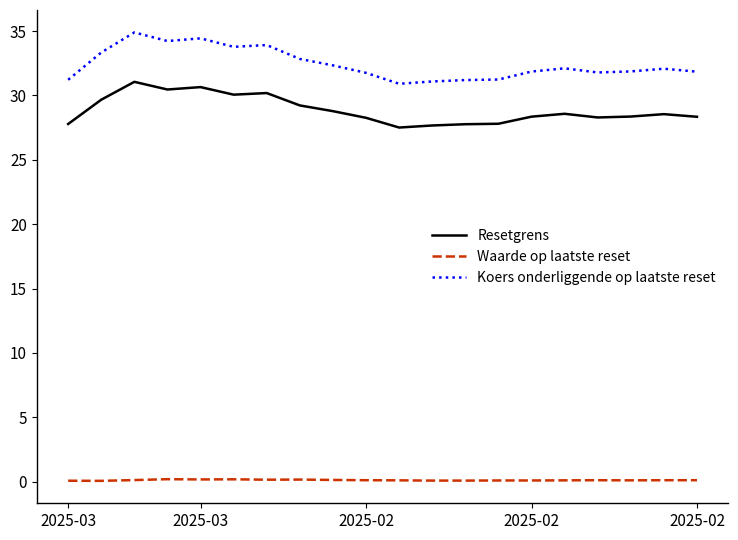

Which series has the largest total across all categories?

Koers onderliggende op laatste reset